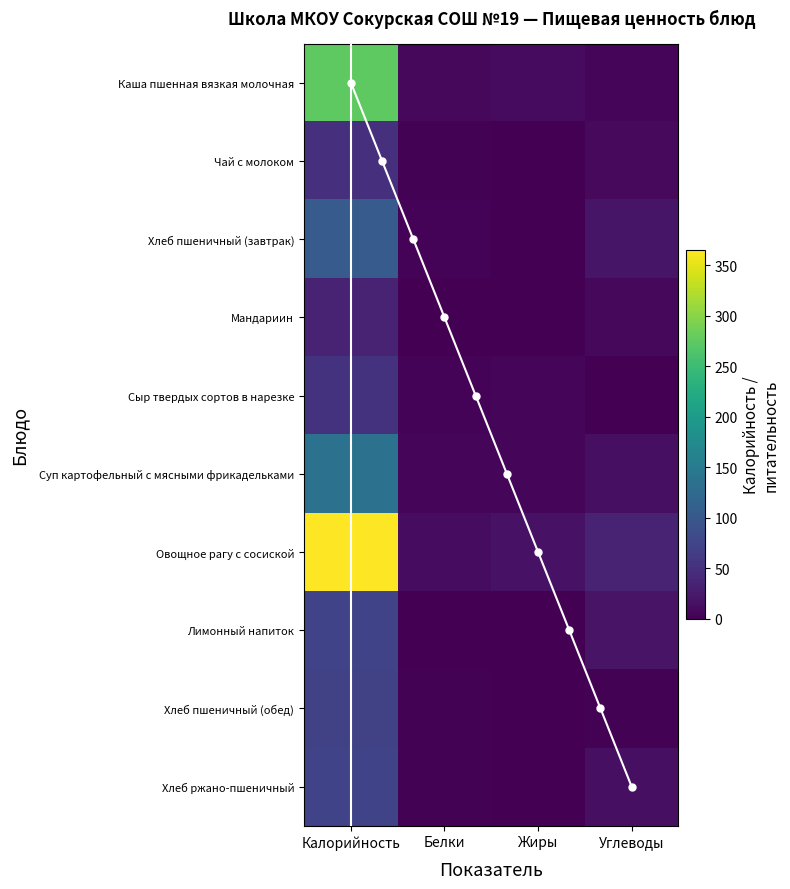

At which label does Хлеб пшеничный (обед) reach its peak?

Калорийность